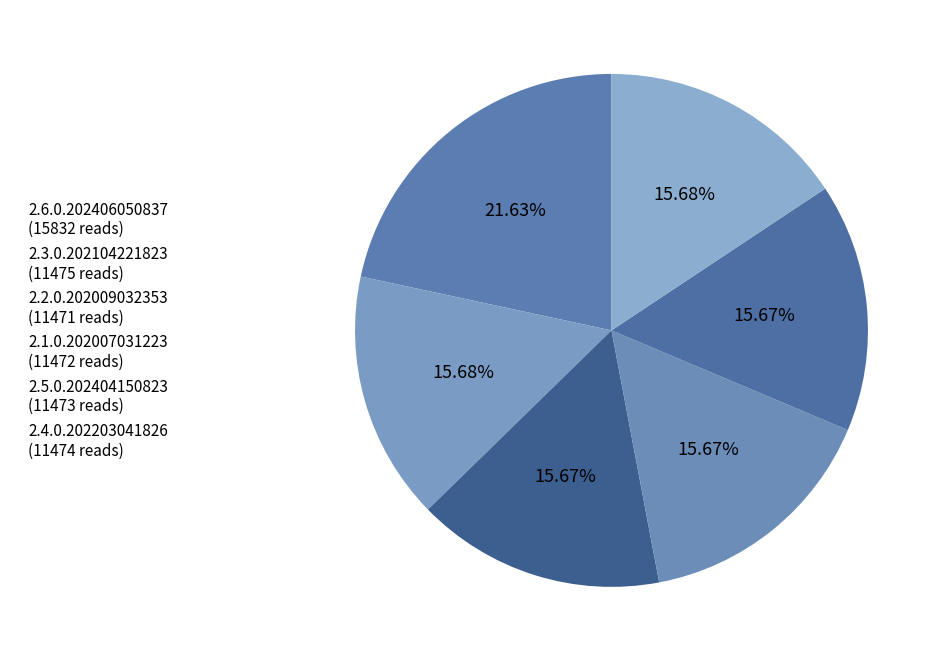

What is the largest slice in the pie chart?

2.6.0.202406050837